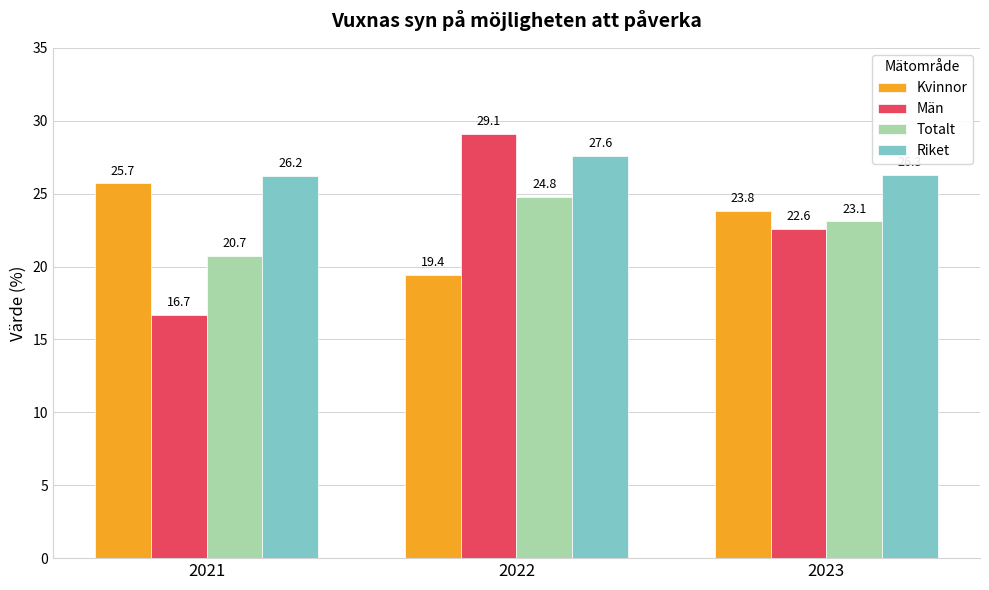

How many bars are there in each group?

4